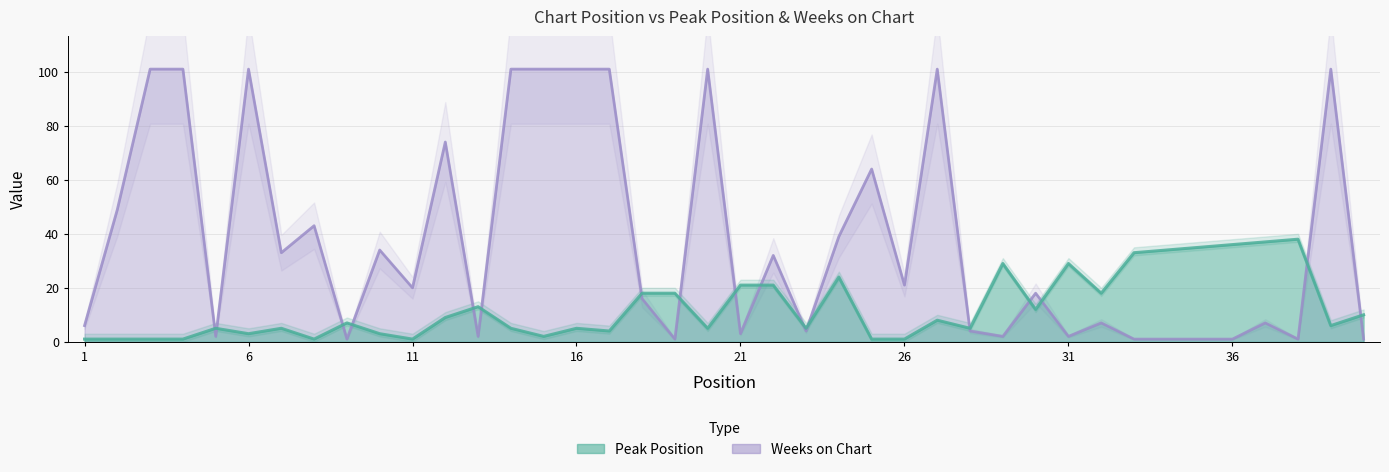

True or false: Peak Position has more than 0 points higher than both neighbors.

True